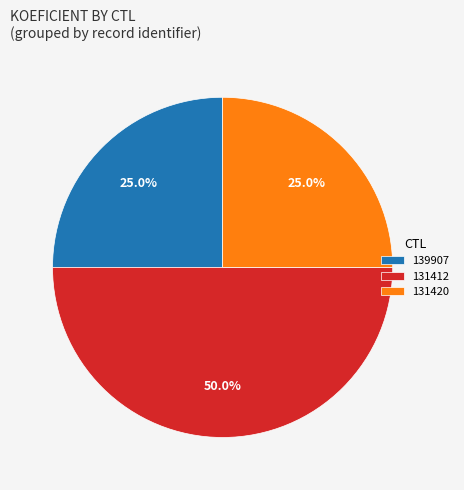

Approximately how many times larger is the value at 139907 compared to 131420?

1.0